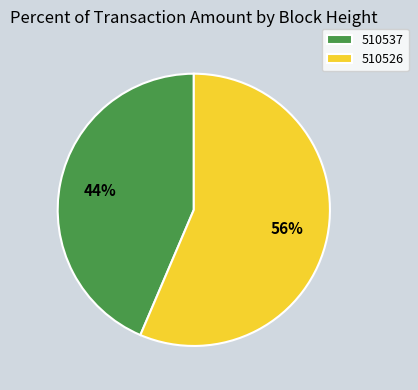

Does 510526 represent more than half of the total?

Yes